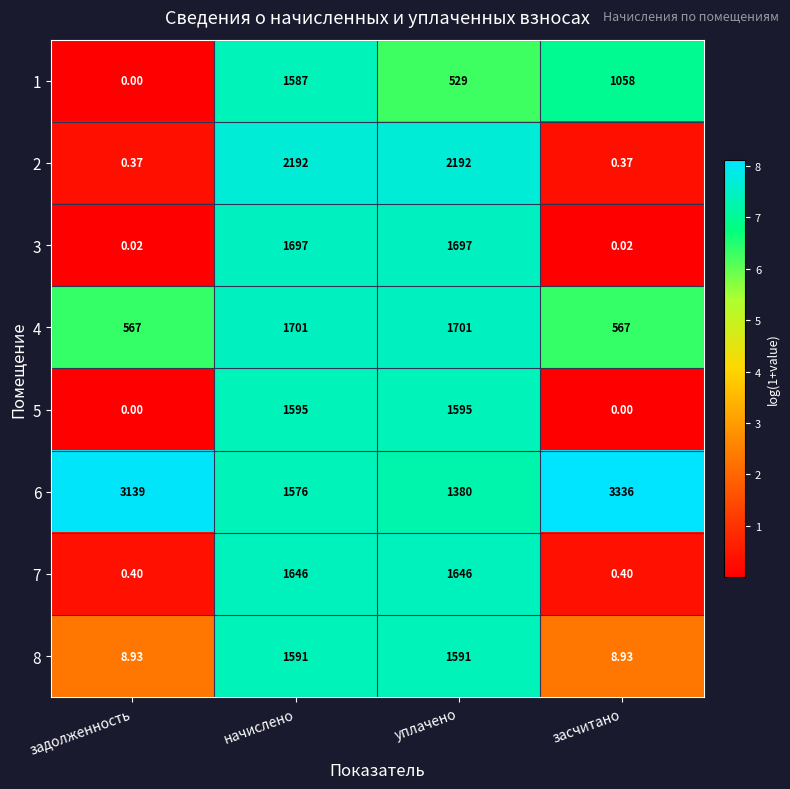

At which category is the sum across all series the highest?

начислено